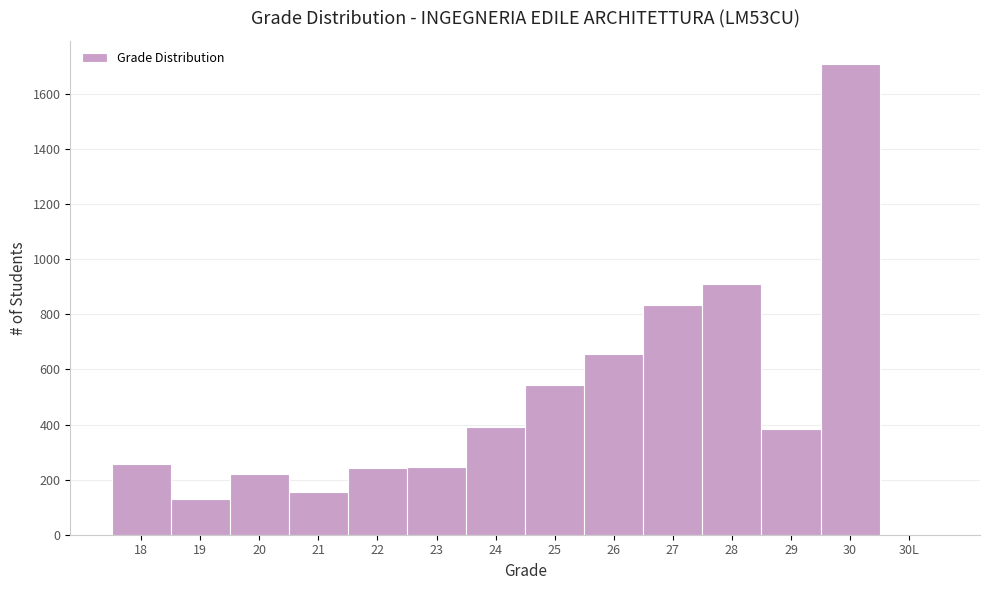

Is it true that the value at 28 is 909?

True